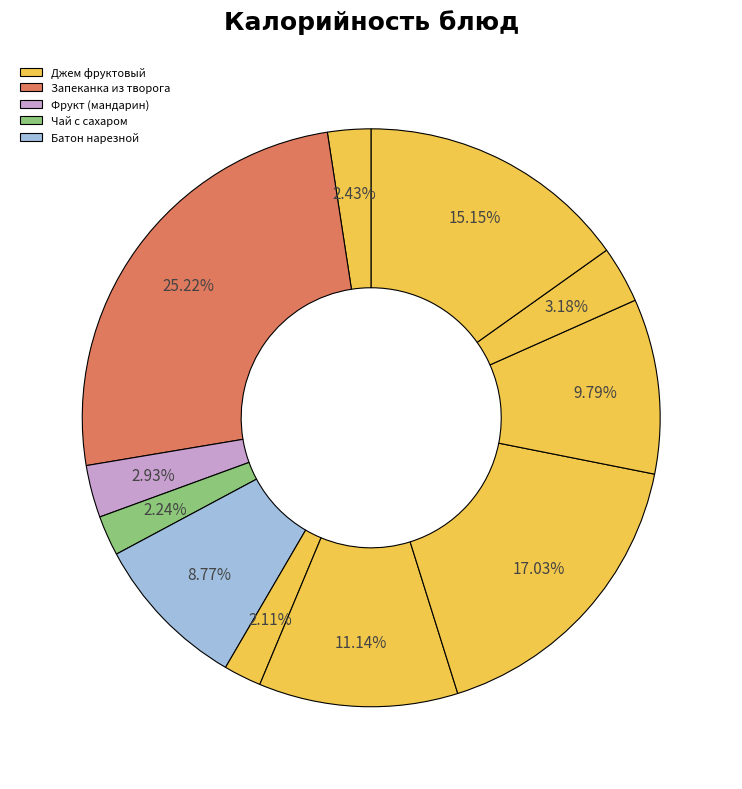

How many slices are in this pie chart?

11